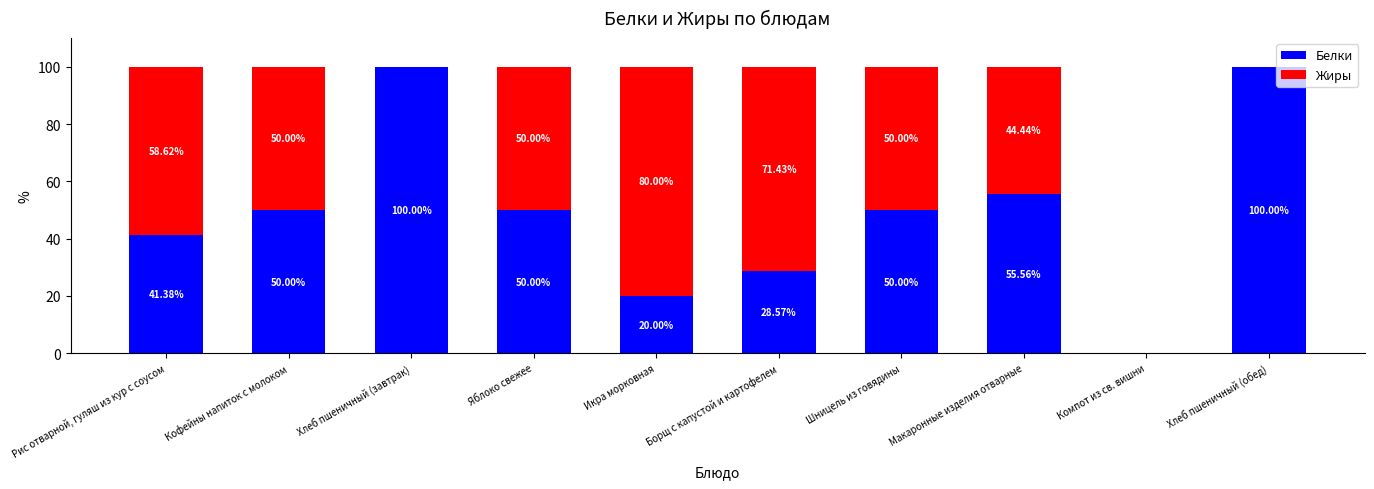

Are the bars horizontal?

No